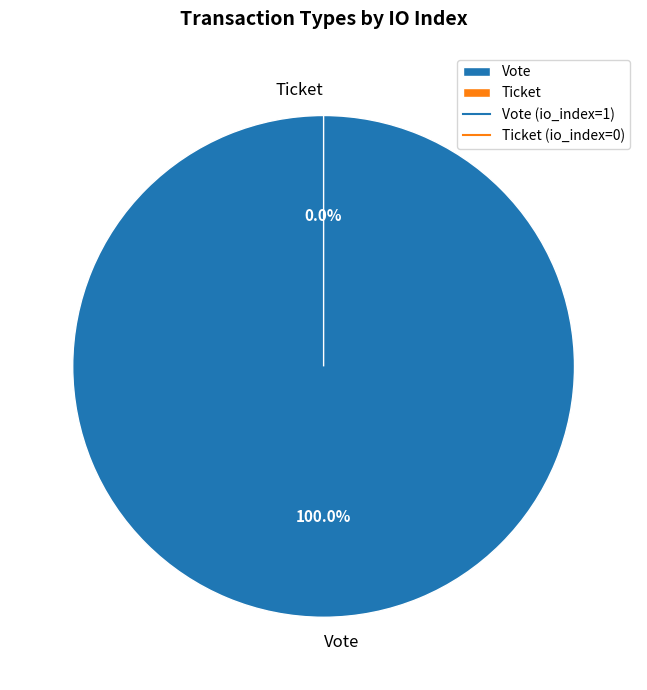

Which category has the biggest portion of the pie?

Vote